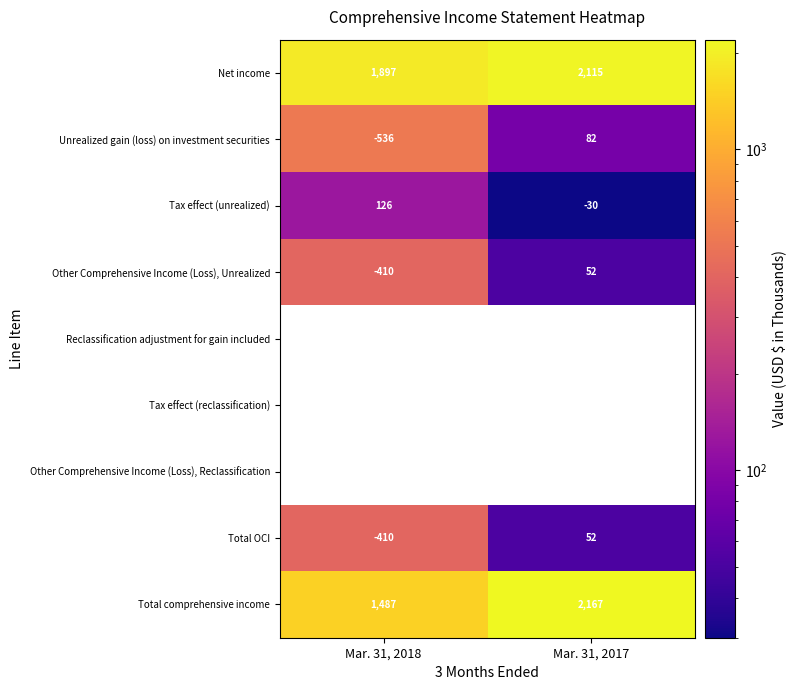

Rank the categories by Total comprehensive income value from highest to lowest.

Mar. 31, 2017, Mar. 31, 2018